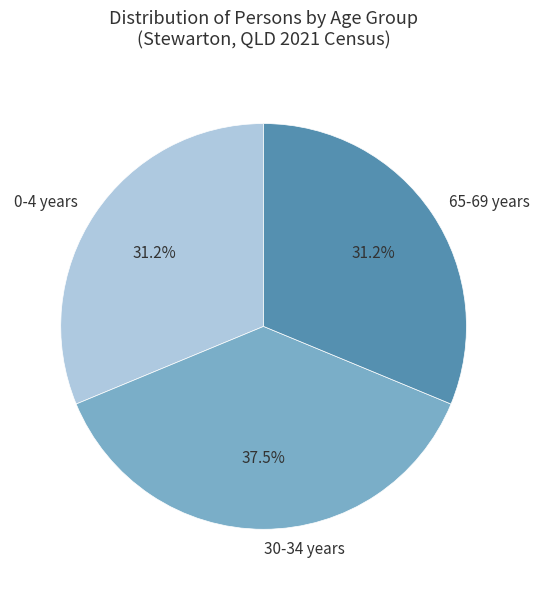

What is the ratio of the value at 0-4 years to the value at 30-34 years?

0.8